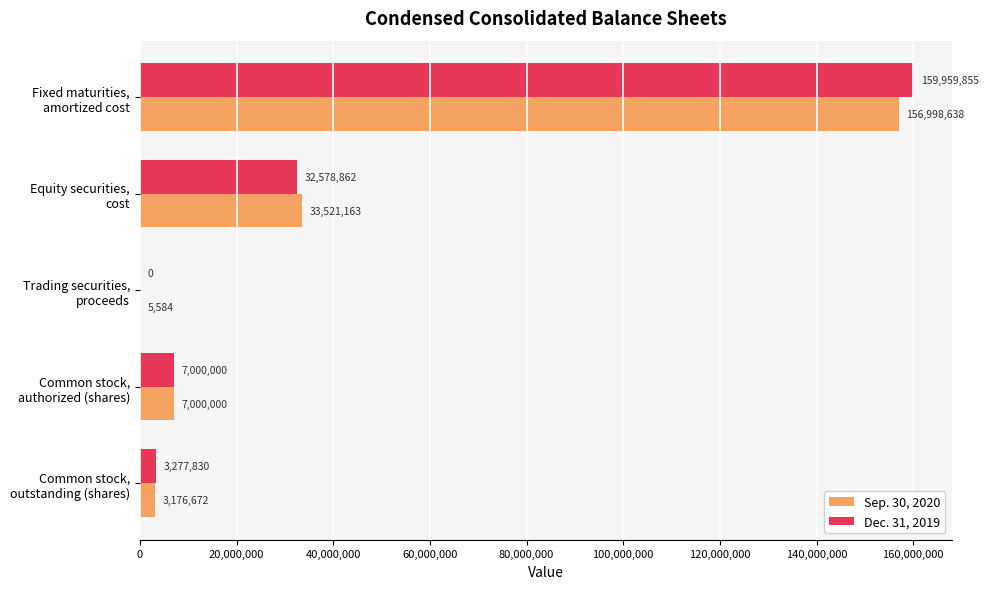

Which series has the largest total across all categories?

Dec. 31, 2019